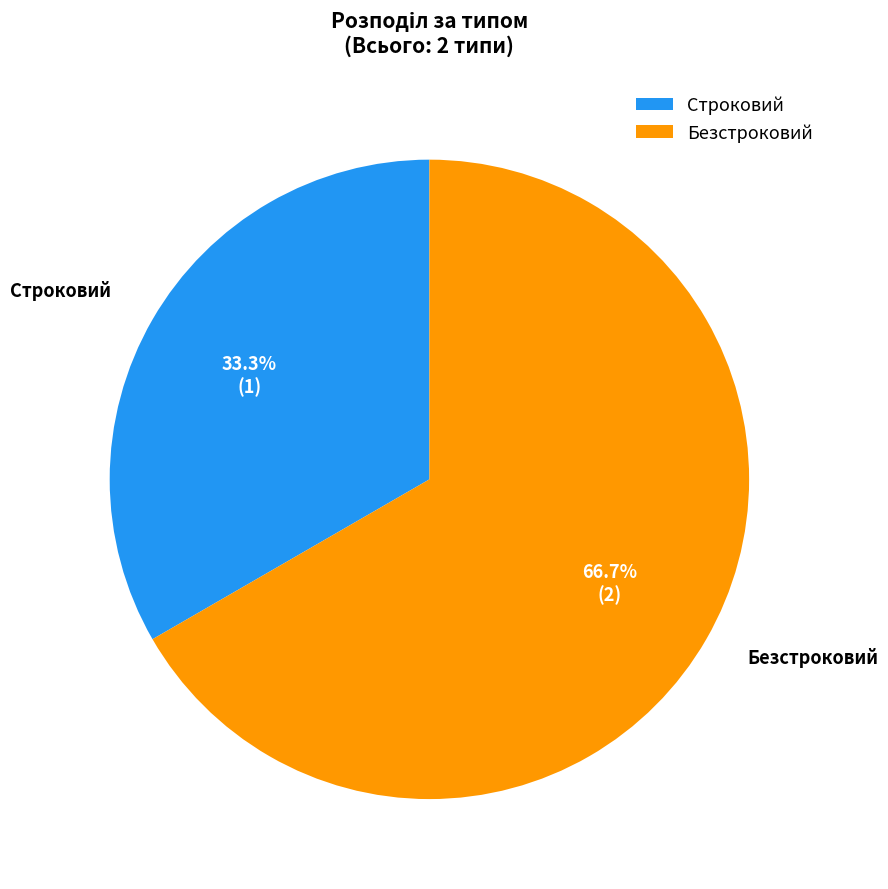

Combined, what portion of the pie is Строковий and Безстроковий?

100.0%